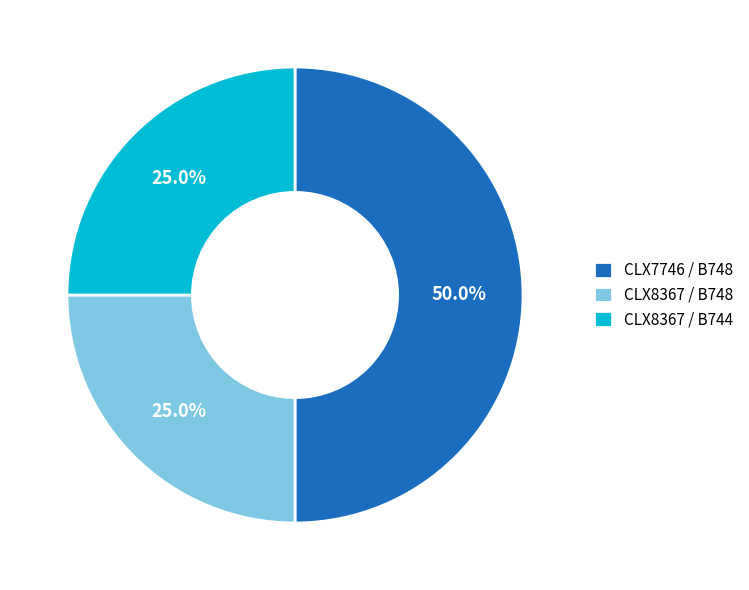

Which category has the biggest portion of the pie?

CLX7746 / B748